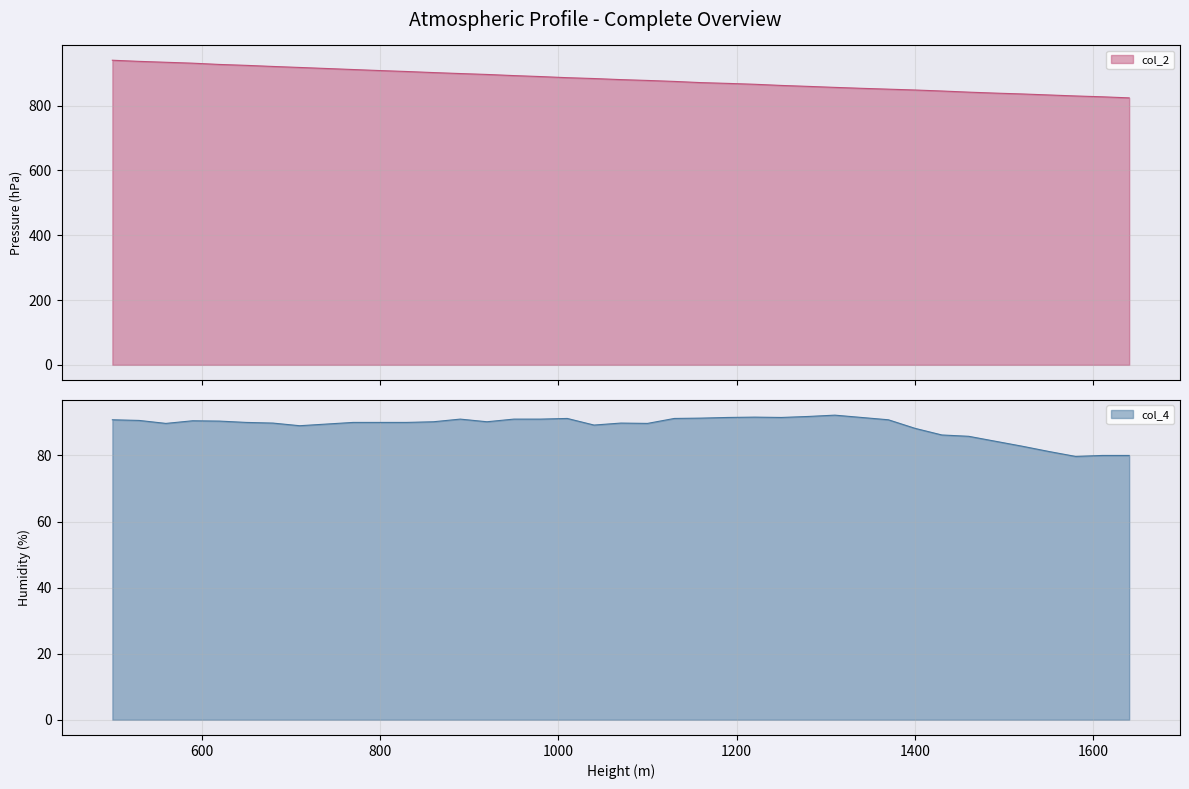

How many interior local peaks does the col_4 series have?

6